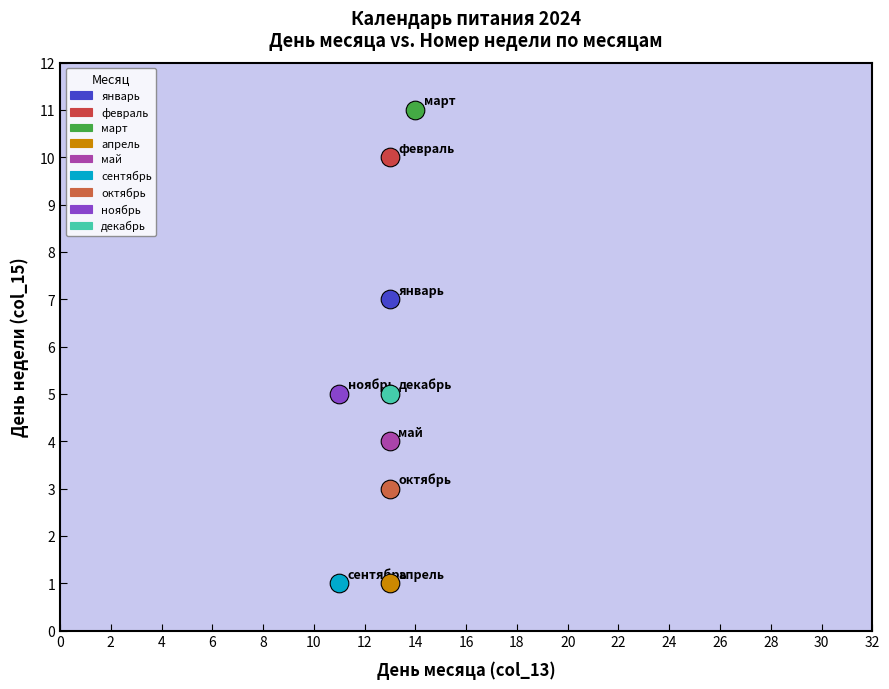

What are all the series names shown in the legend?

январь, февраль, март, апрель, май, сентябрь, октябрь, ноябрь, декабрь